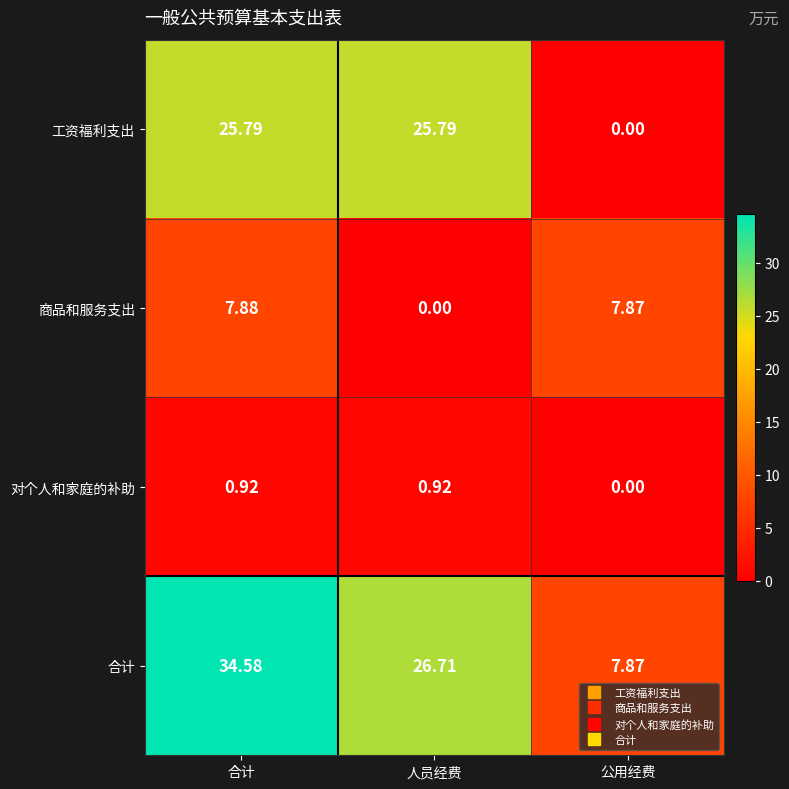

What is the maximum value shown in the chart?

34.6